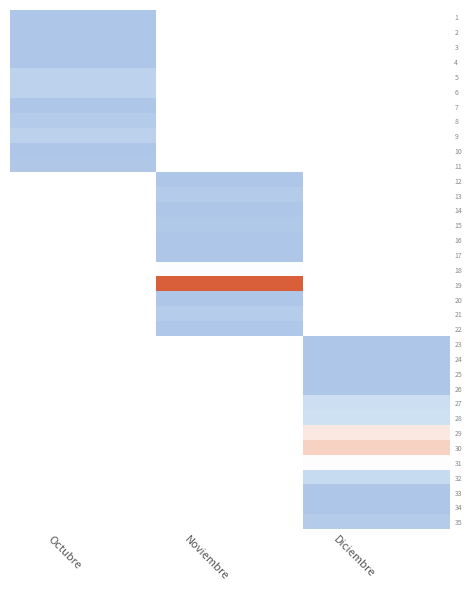

How many values in the 16 series exceed 0?

1